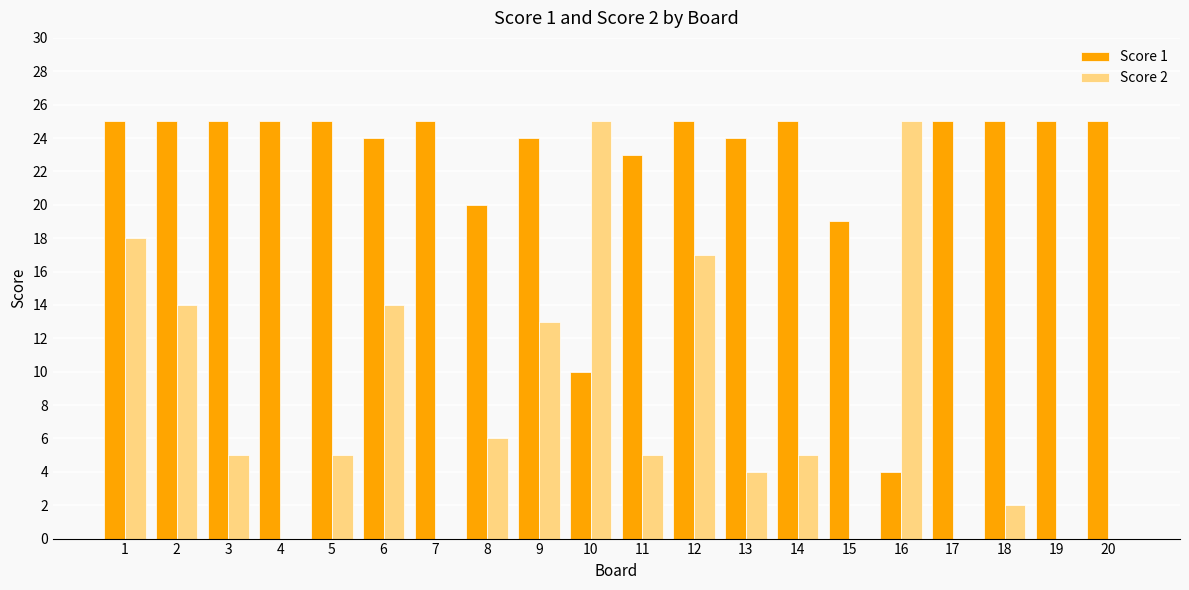

What is the difference between the Score 2 values at 18 and 4?

2